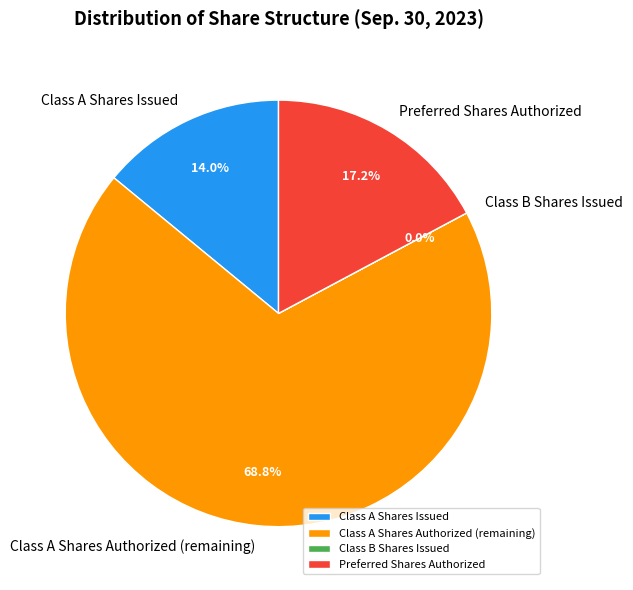

Which category has the biggest portion of the pie?

Class A Shares Authorized (remaining)